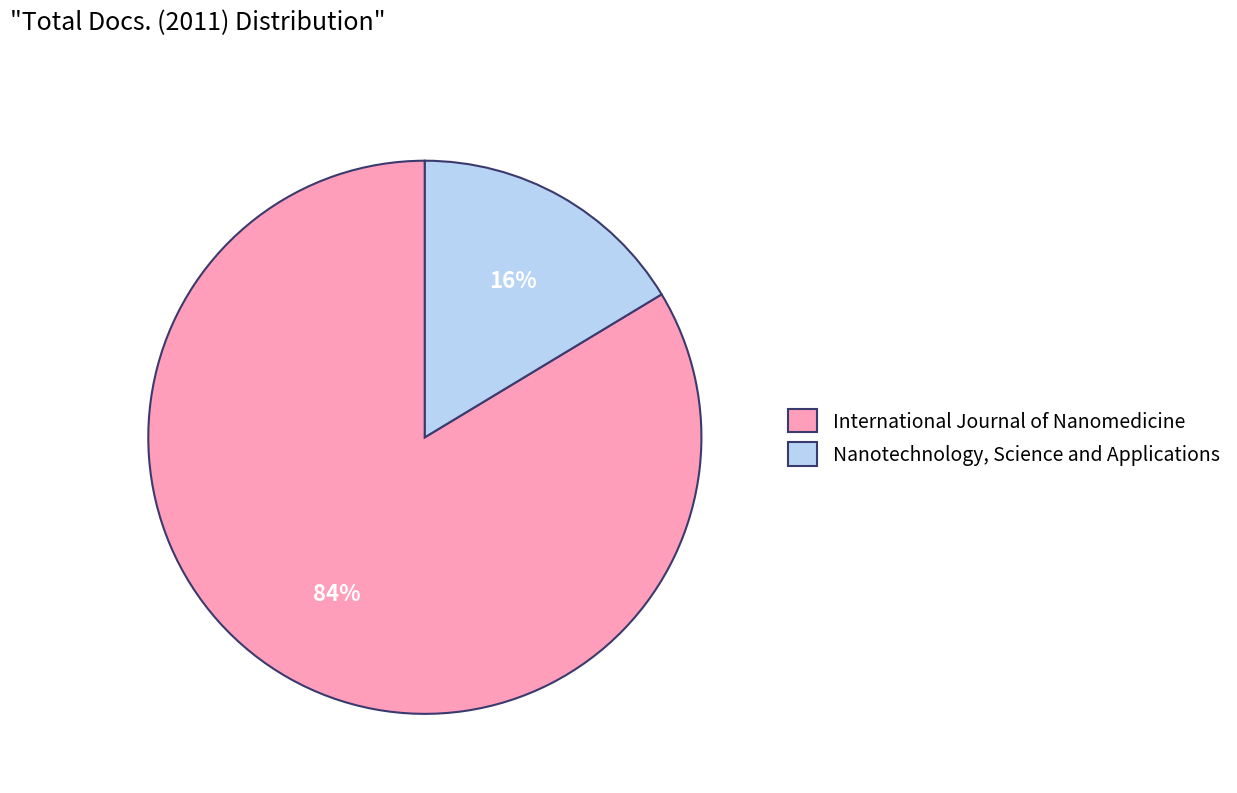

Do International Journal of Nanomedicine and Nanotechnology, Science and Applications together represent more than half of the pie?

Yes